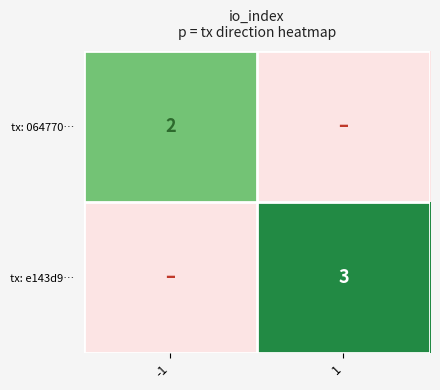

The tx: e143d9… series shows 3 at 1. True or false?

True